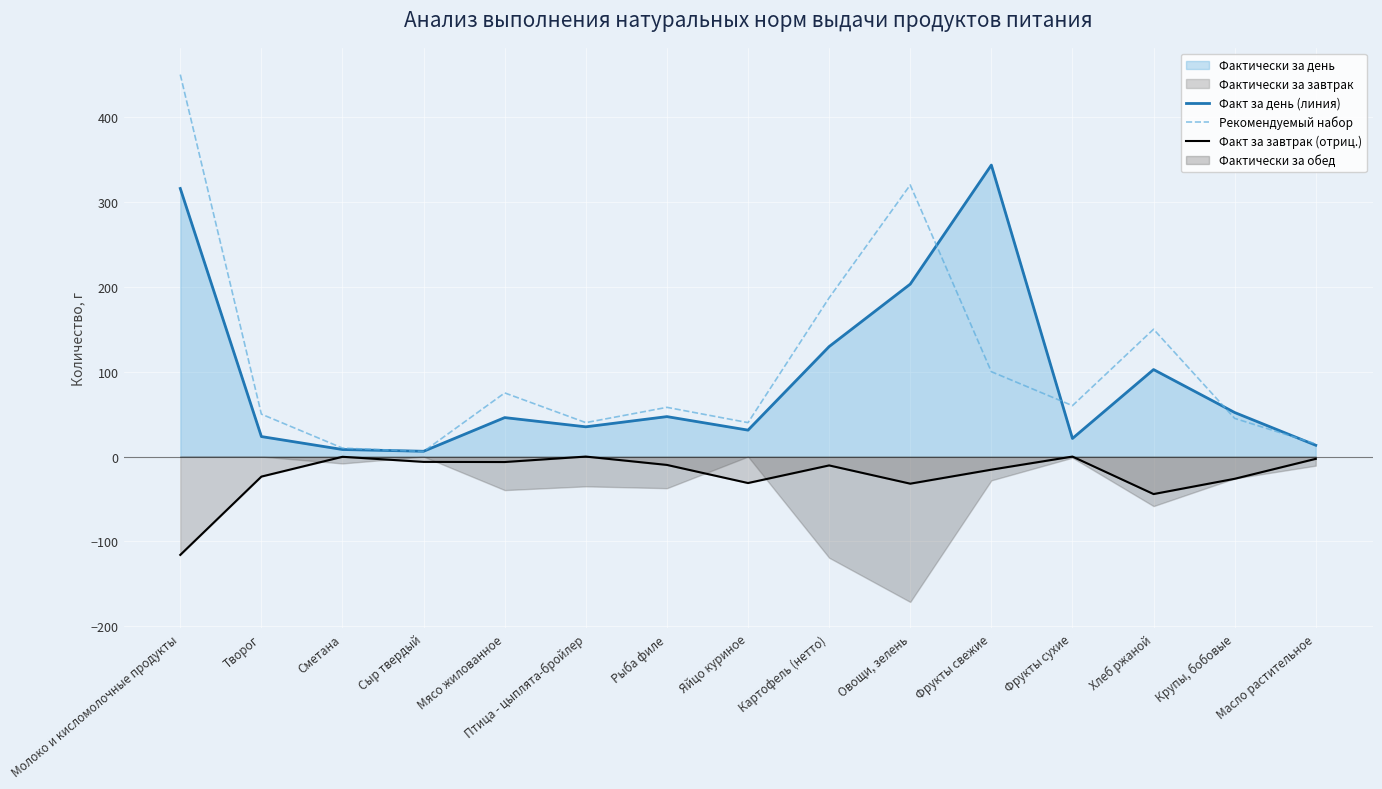

What is the label of the 2nd point from the left?

Творог